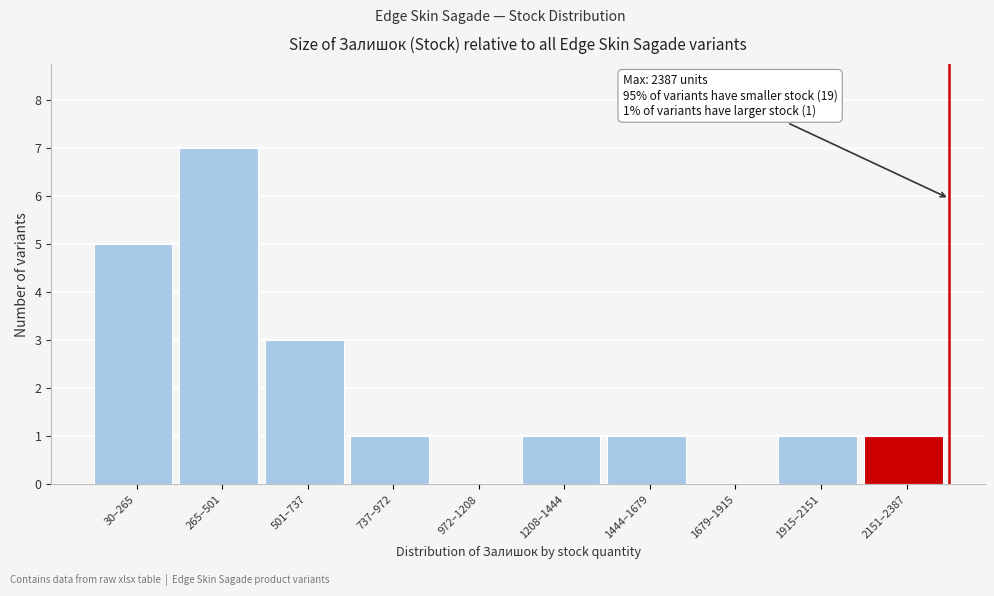

Reading left to right, extract all data points from this chart.

30–265=5	265–501=7	501–737=3	737–972=1	972–1208=0	1208–1444=1	1444–1679=1	1679–1915=0	1915–2151=1	2151–2387=1